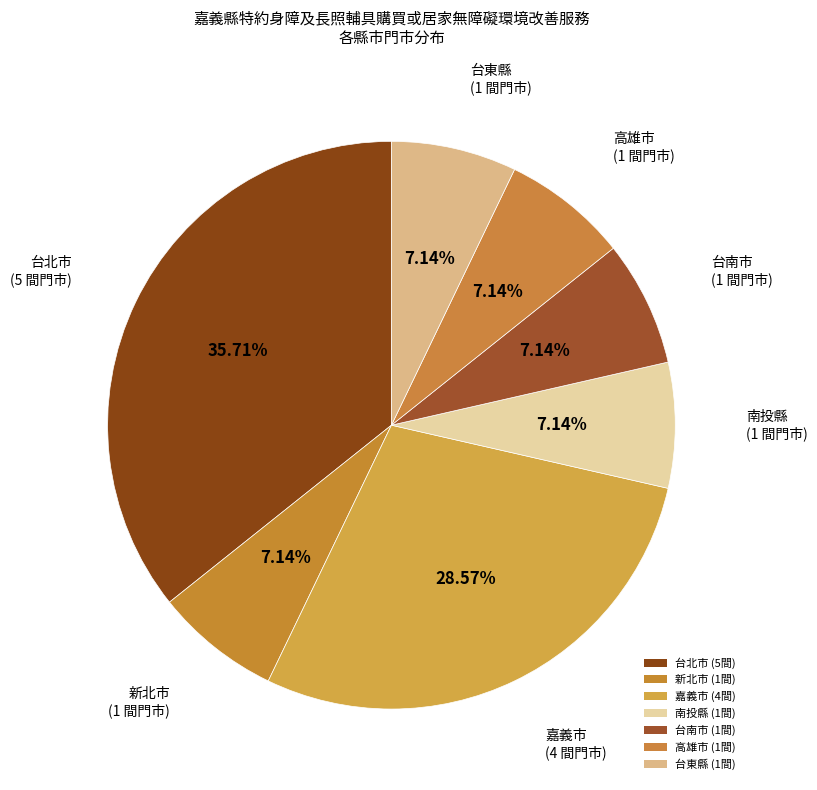

Count the number of slices in the pie.

7